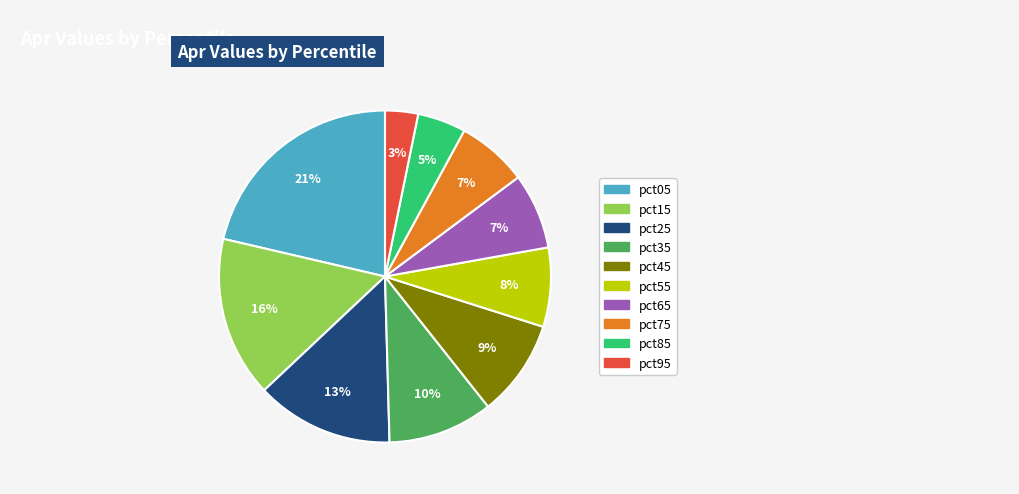

Which category has the smallest portion of the pie?

pct95